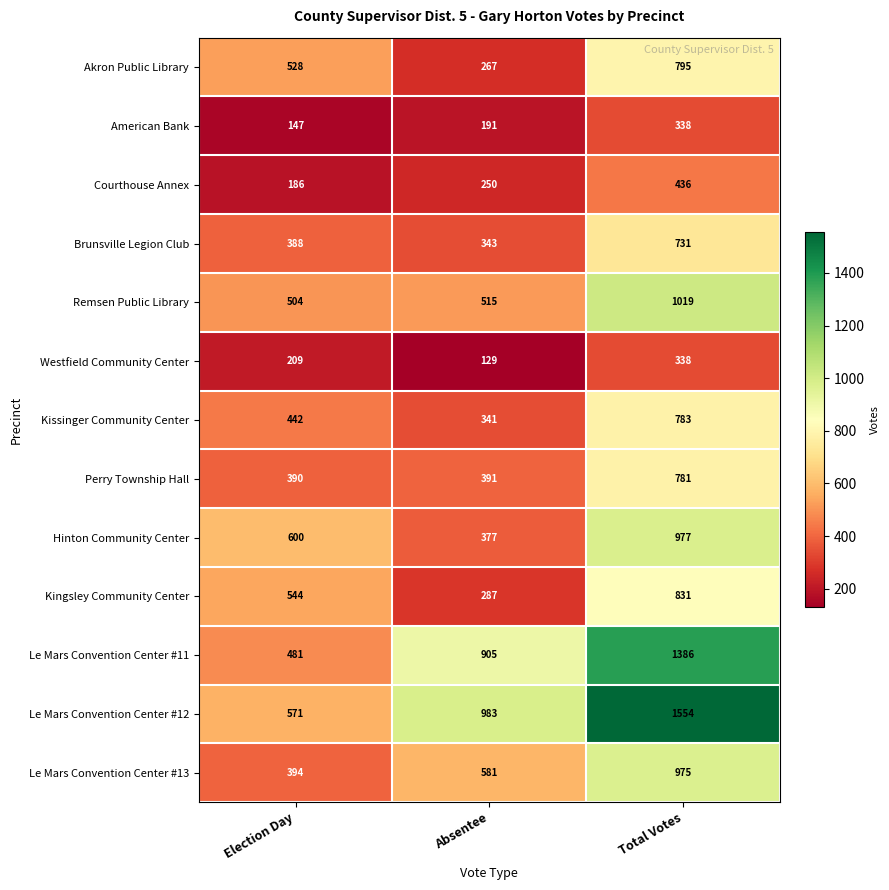

Which series has the largest total across all categories?

Le Mars Convention Center #12